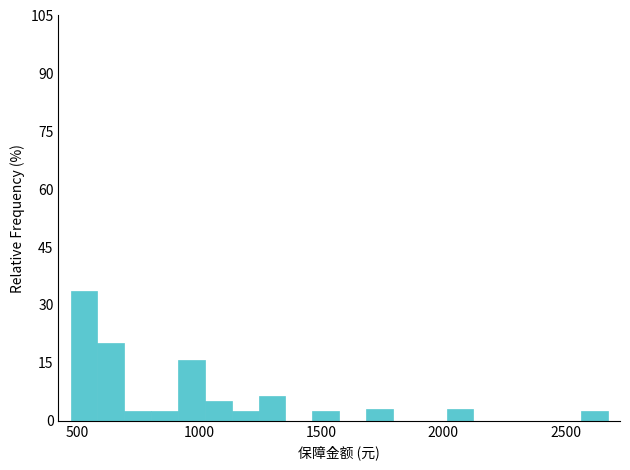

Read against the x-axis, roughly where is the centre of the tallest bar?

550